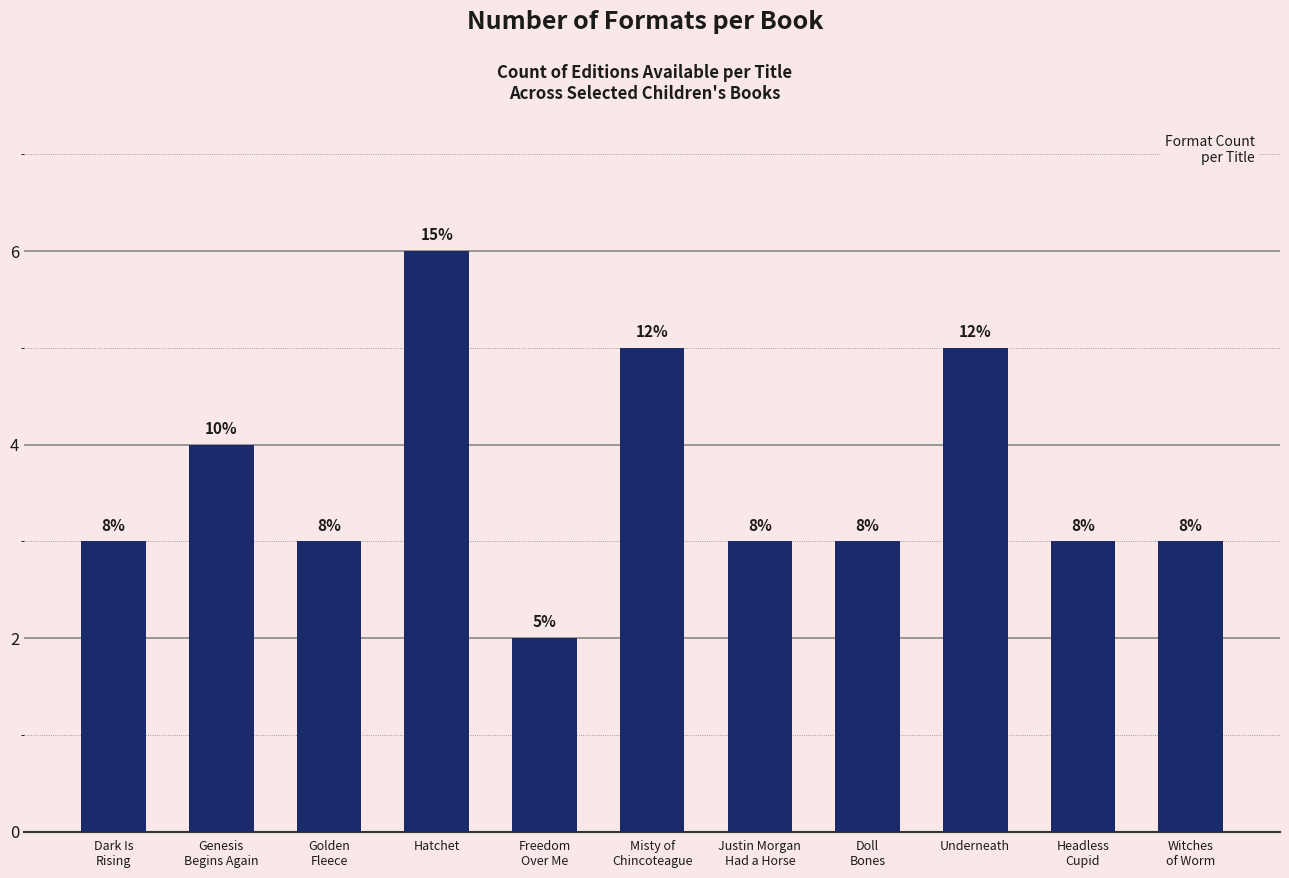

What is the label of the 11th bar from the left?

Witches
of Worm